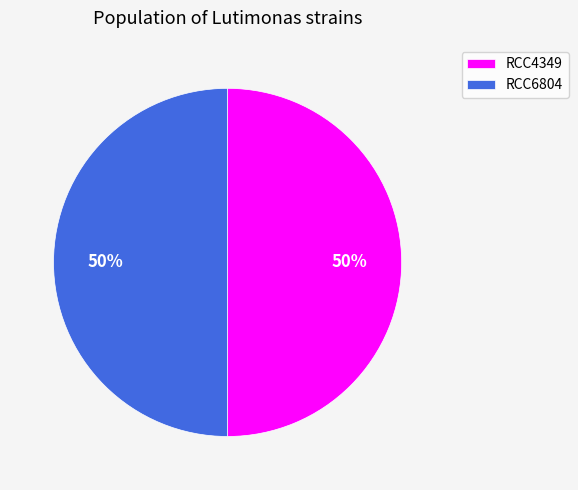

What percentage is the RCC6804 slice, to the nearest percent?

50%